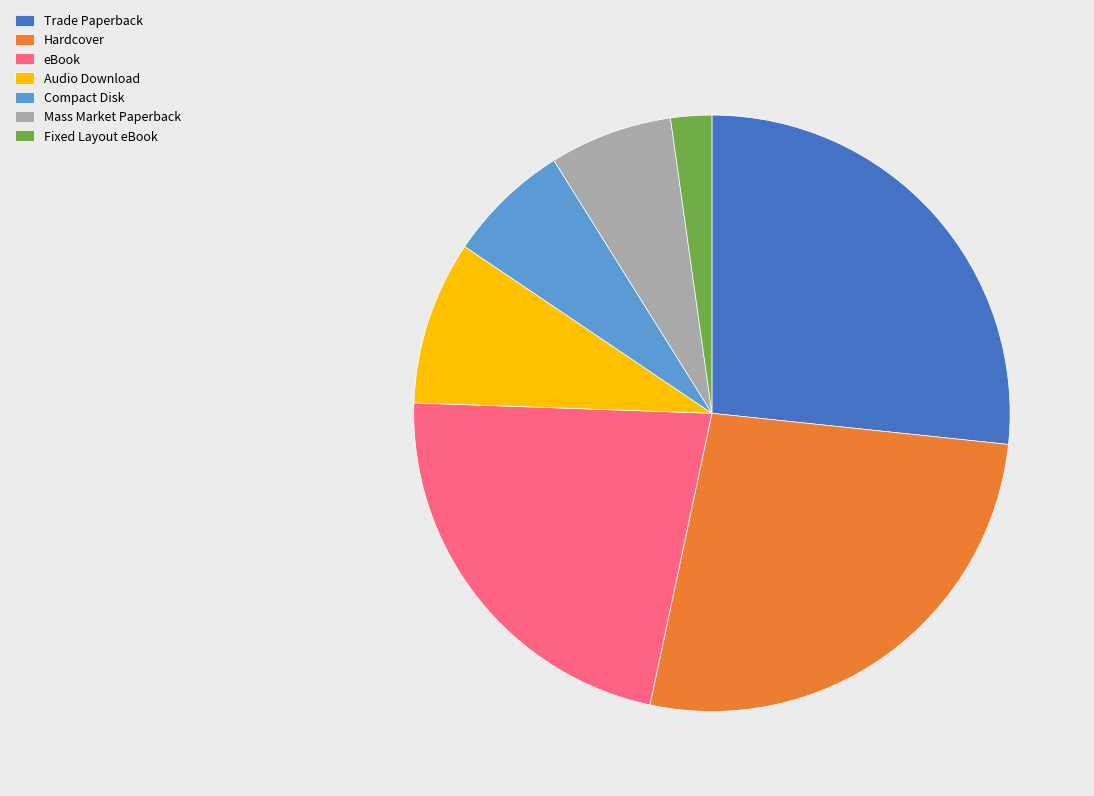

Which category has the smallest portion of the pie?

Fixed Layout eBook